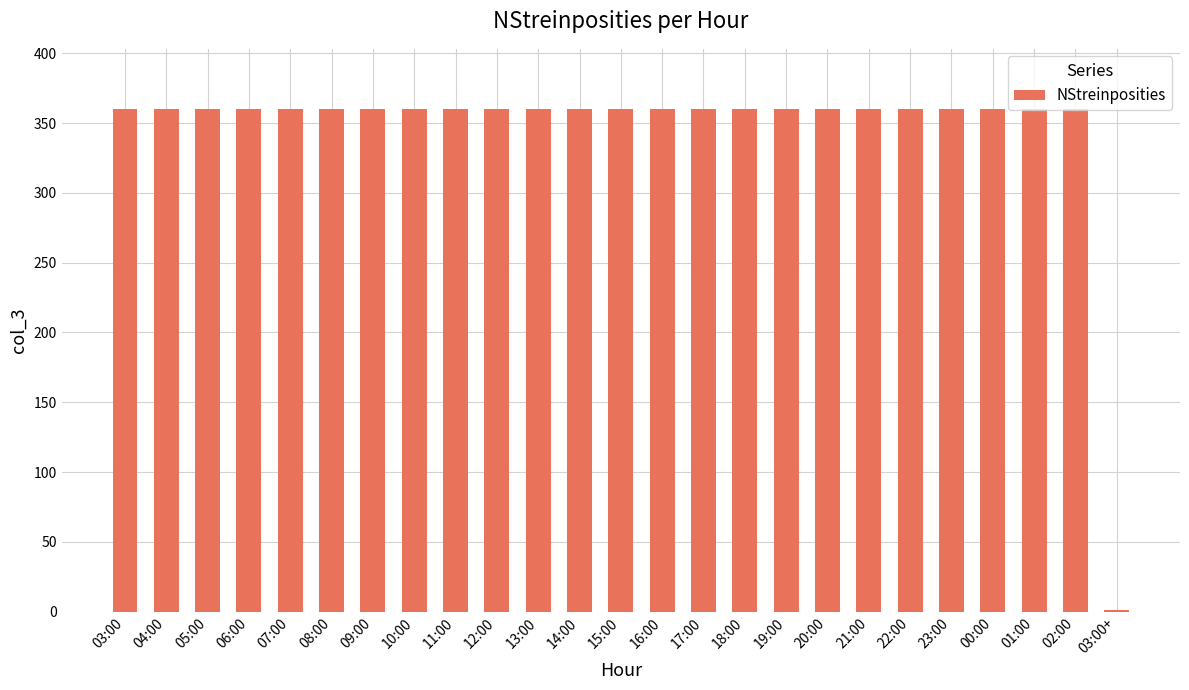

What is the sum of all values?

8641